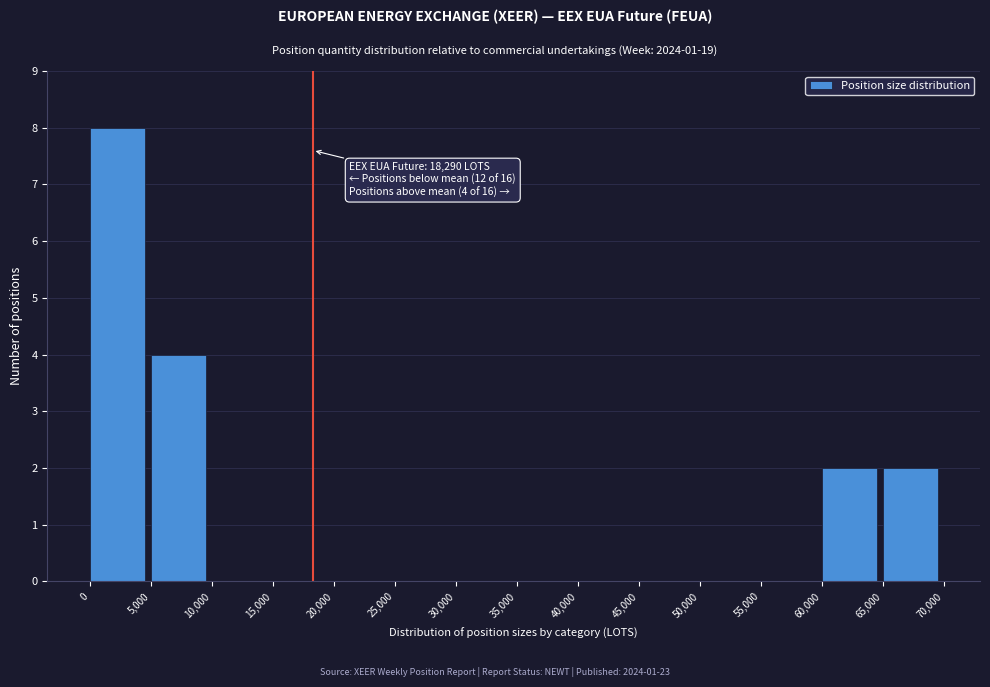

Which range on the x-axis has the tallest bar?

0 to 5,000